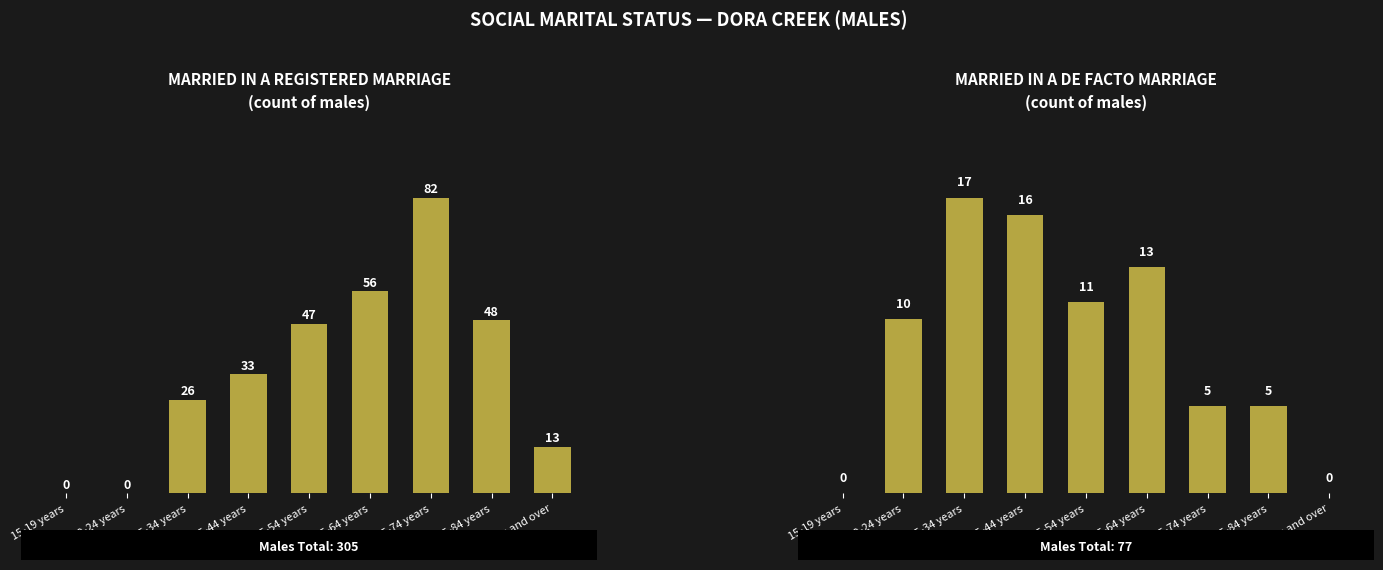

List the labels in order of MARRIED IN A DE FACTO MARRIAGE value, smallest first.

15-19 years, 85 years and over, 65-74 years, 75-84 years, 20-24 years, 45-54 years, 55-64 years, 35-44 years, 25-34 years